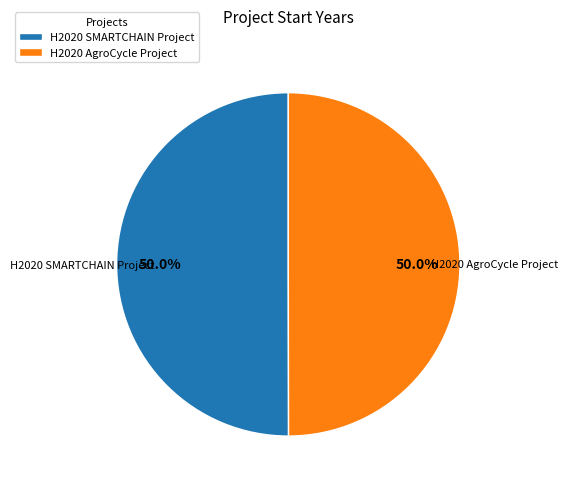

To the nearest percent, what portion does H2020 AgroCycle Project represent?

50%